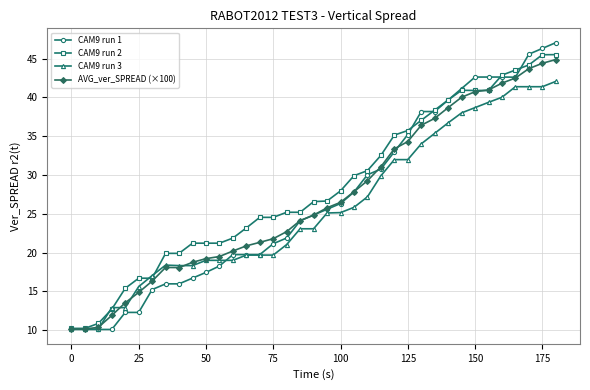

Which series has the widest spread of values?

CAM9 run 1